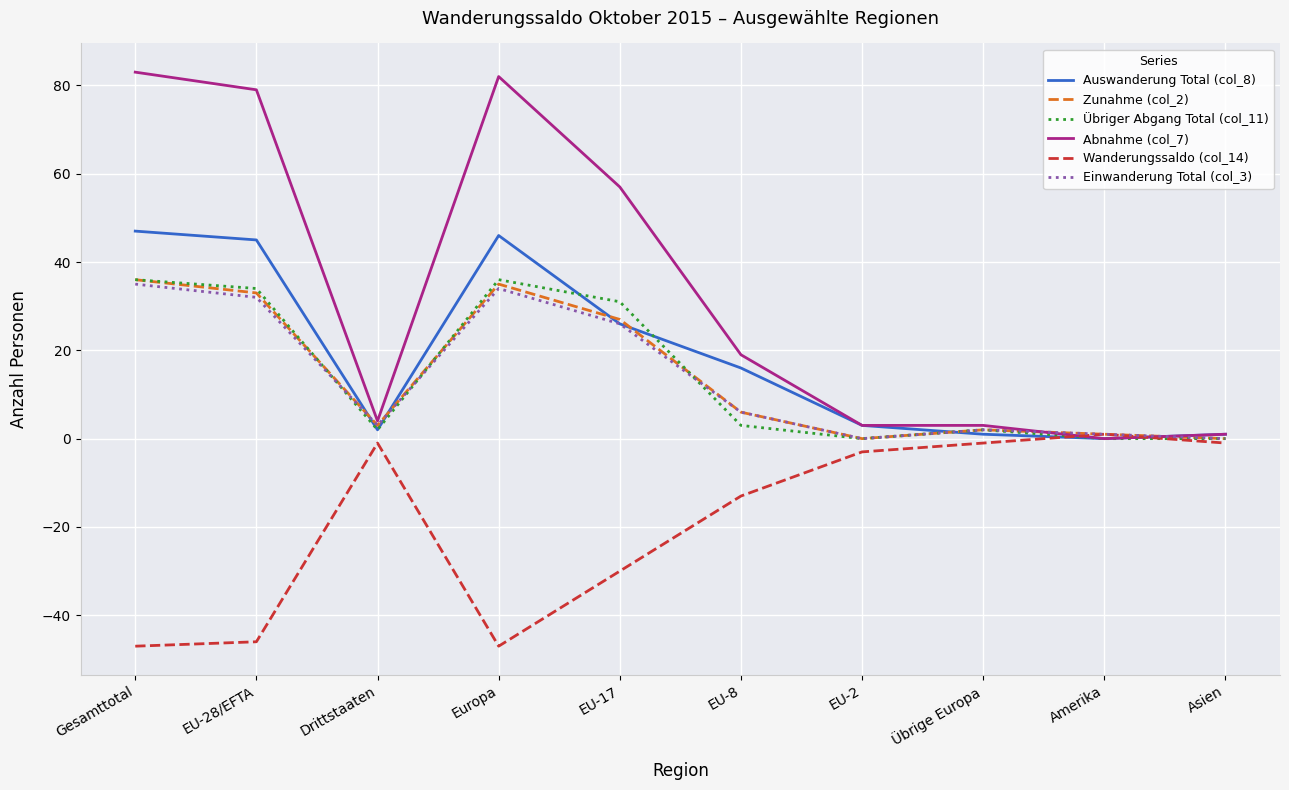

The value of Auswanderung Total (col_8) at EU-28/EFTA is 45. True or false?

True